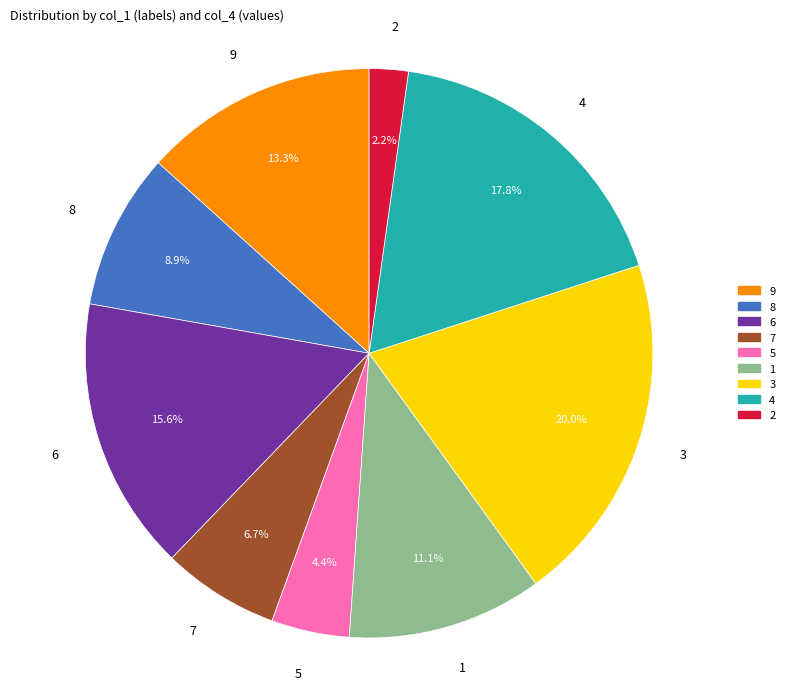

Is there any slice that represents more than half of the pie?

No